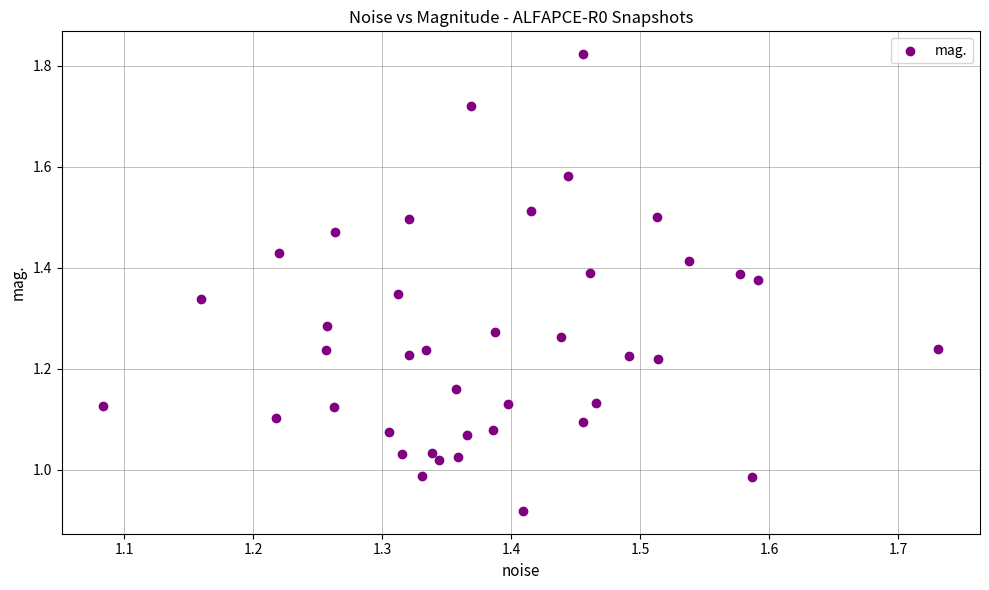

What is the range of X values (max minus min)?

0.6